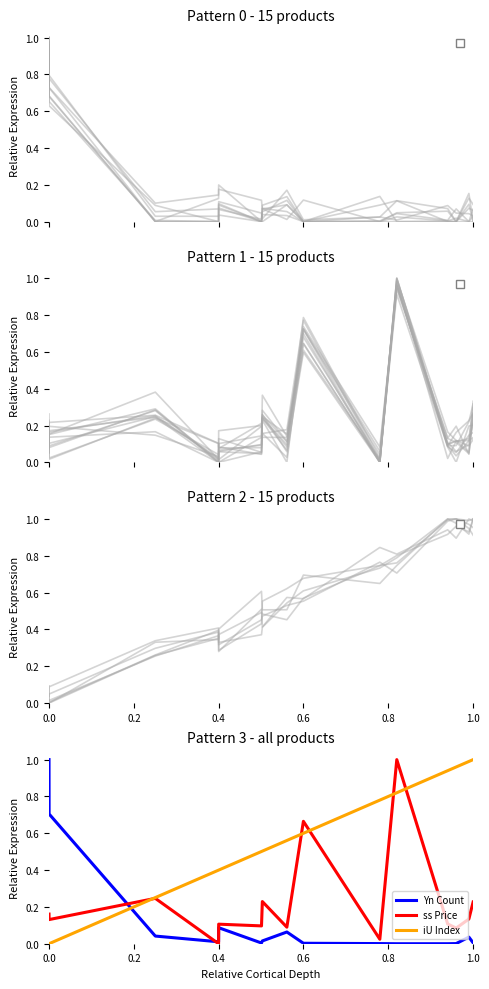

After their last crossing, which series has the higher values: Yn (count) or iU (index)?

iU (index)